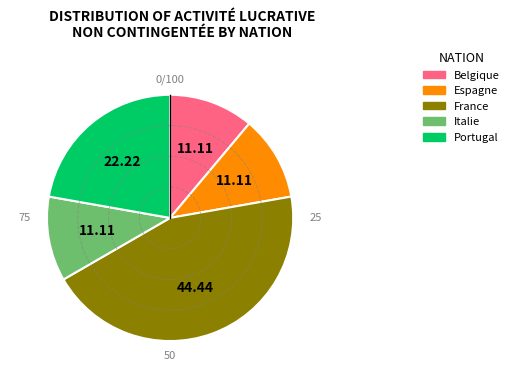

Is there any slice that represents more than half of the pie?

No